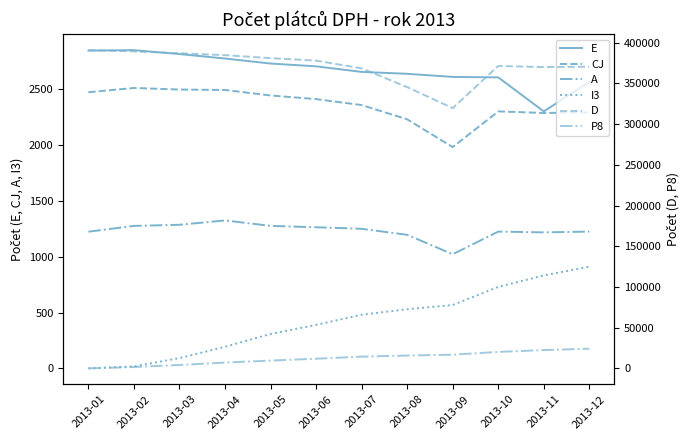

Reading left to right, what are all the values shown in this chart?

E: 2848	2852	2817	2777	2732	2707	2657	2640	2612	2608	2303	2568
CJ: 2475	2513	2499	2495	2446	2413	2360	2232	1983	2303	2289	2294
A: 1225	1277	1287	1326	1277	1265	1251	1197	1023	1226	1219	1226
I3: 0	18	92	194	308	390	481	530	568	730	833	912
D: 390788	389203	387027	384605	380986	377906	368433	345382	319577	371403	369958	370448
P8: 0	1672	4225	7134	9582	11881	14459	15772	16823	20244	22507	24168